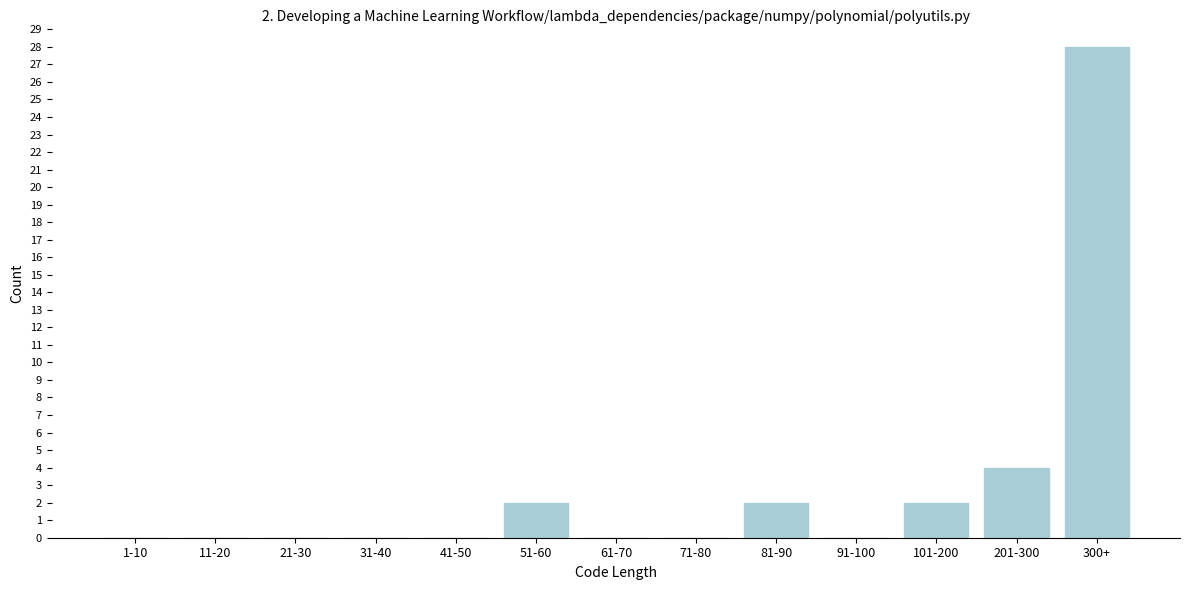

Reading right to left, what are all the values shown in this chart?

300+=28	201-300=4	101-200=2	91-100=0	81-90=2	71-80=0	61-70=0	51-60=2	41-50=0	31-40=0	21-30=0	11-20=0	1-10=0